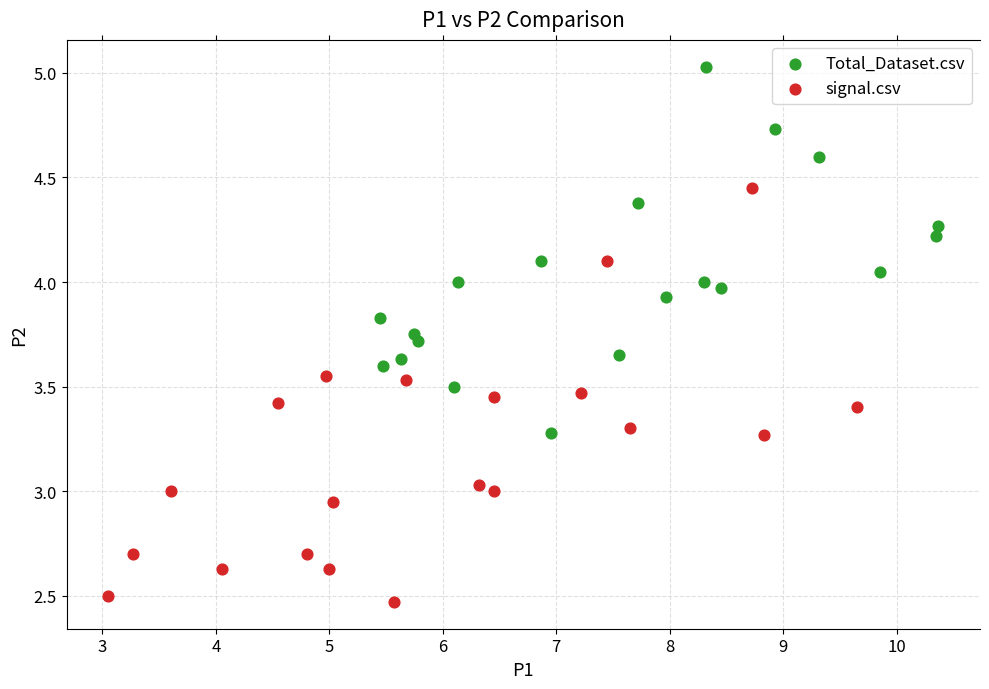

Which series reaches the maximum Y coordinate?

Total_Dataset.csv